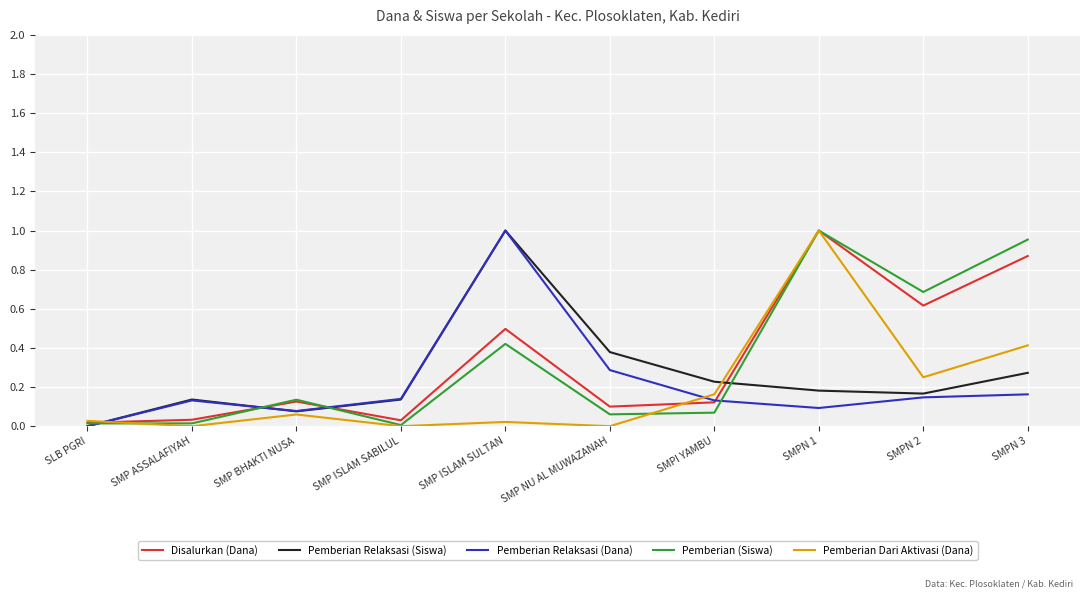

Is it true that Disalurkan (Dana) equals 0.6 at SMPN 2?

True